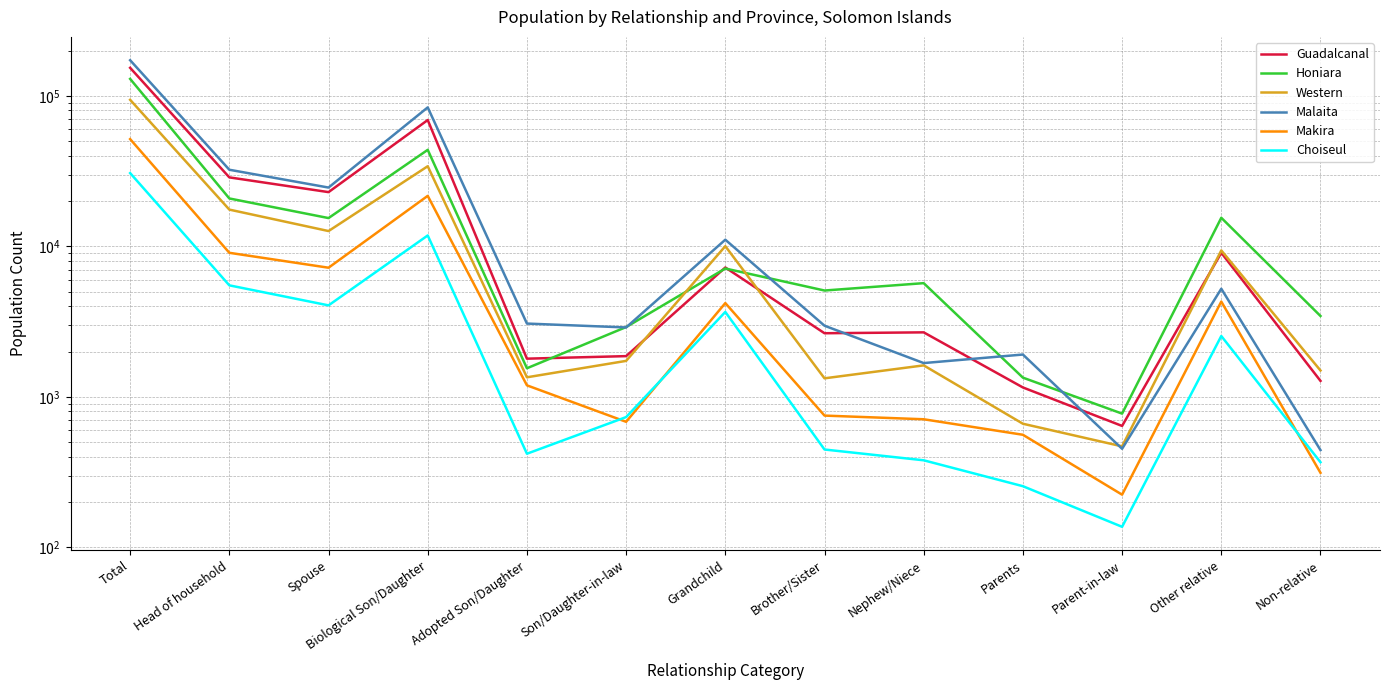

How many lines are shown in the chart?

6